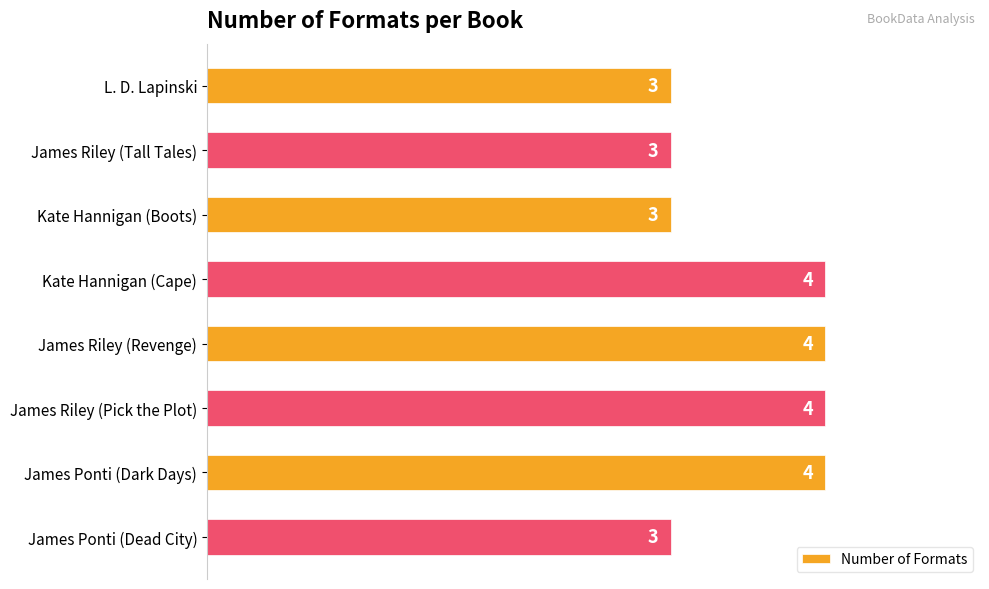

What is the average value?

4